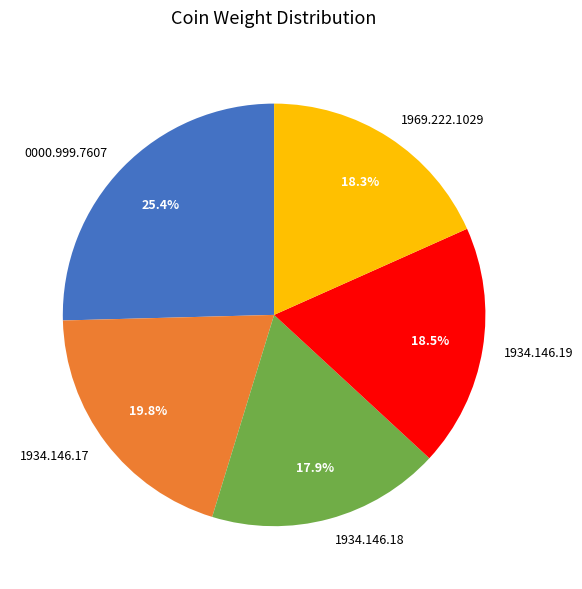

What portion of the pie excludes 1934.146.17?

80.2%